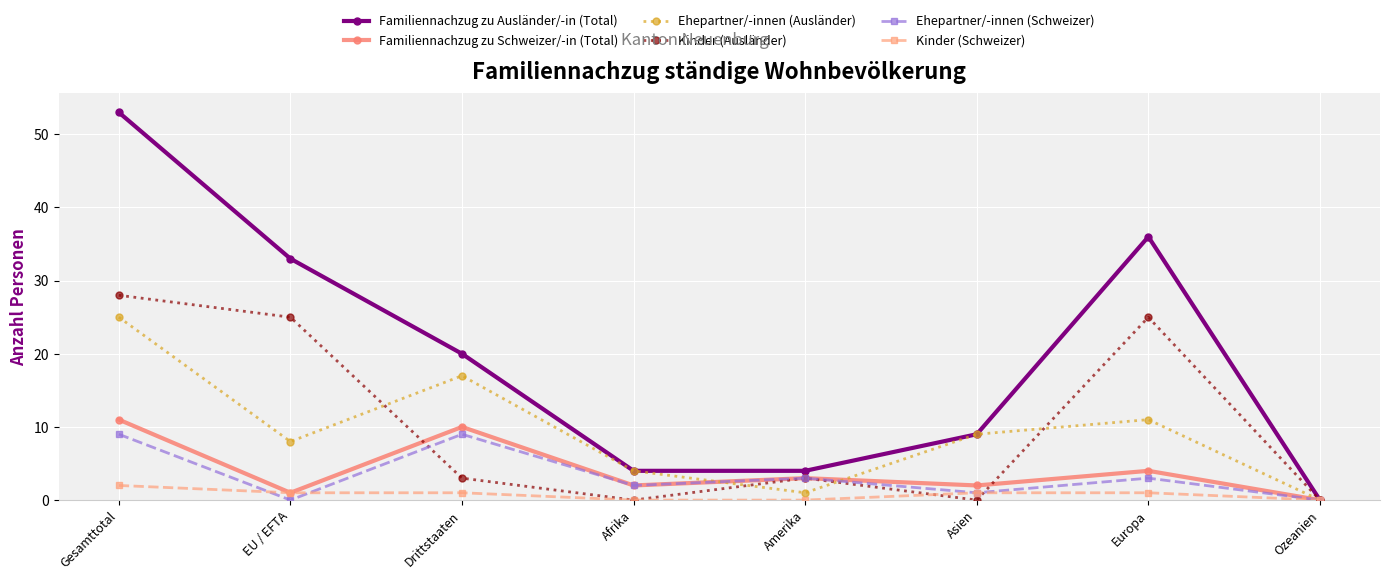

True or false: Kinder (Schweizer) has more than 2 interior local peaks.

False